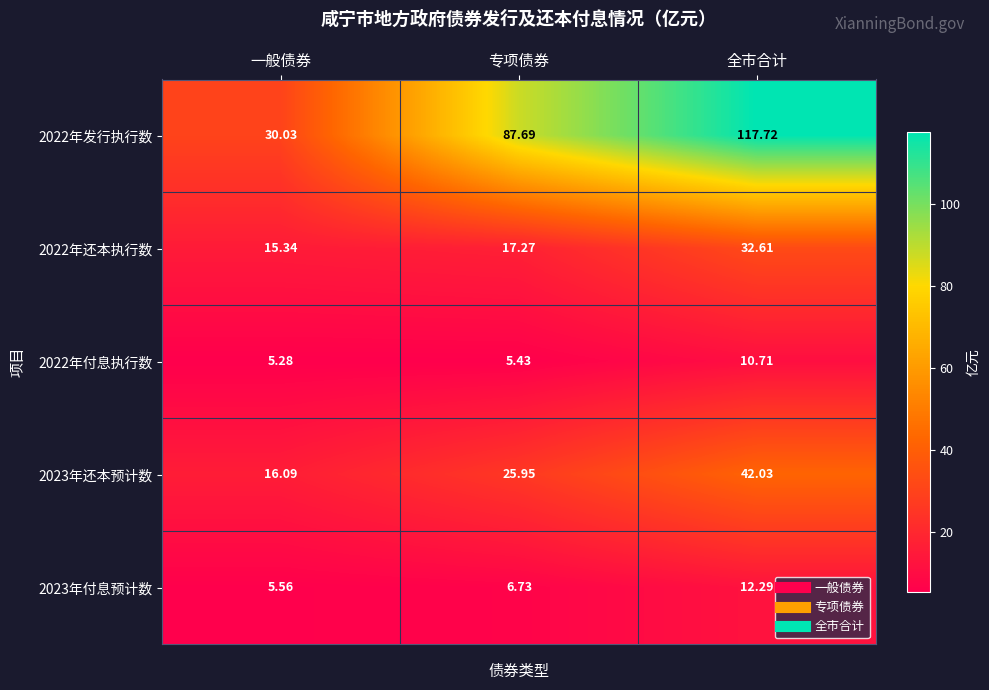

Rank the categories by 2022年还本执行数 value from lowest to highest.

一般债券, 专项债券, 全市合计